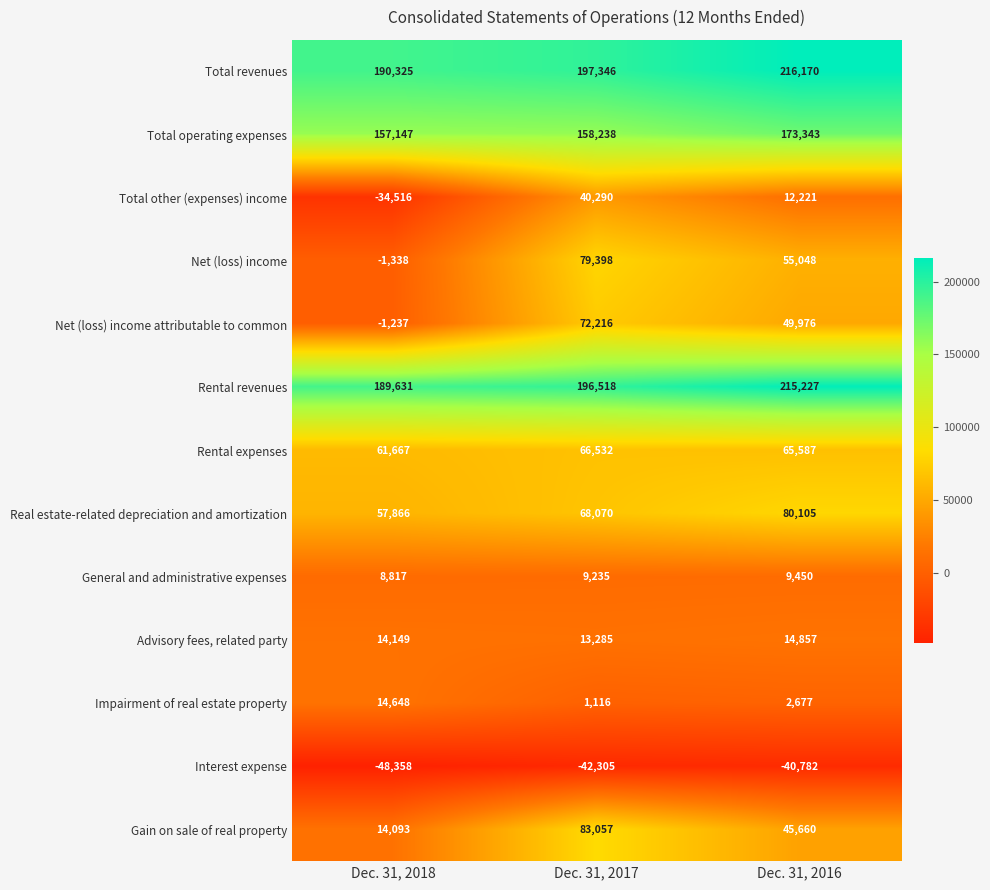

Which category has the highest value across all series?

Dec. 31, 2016